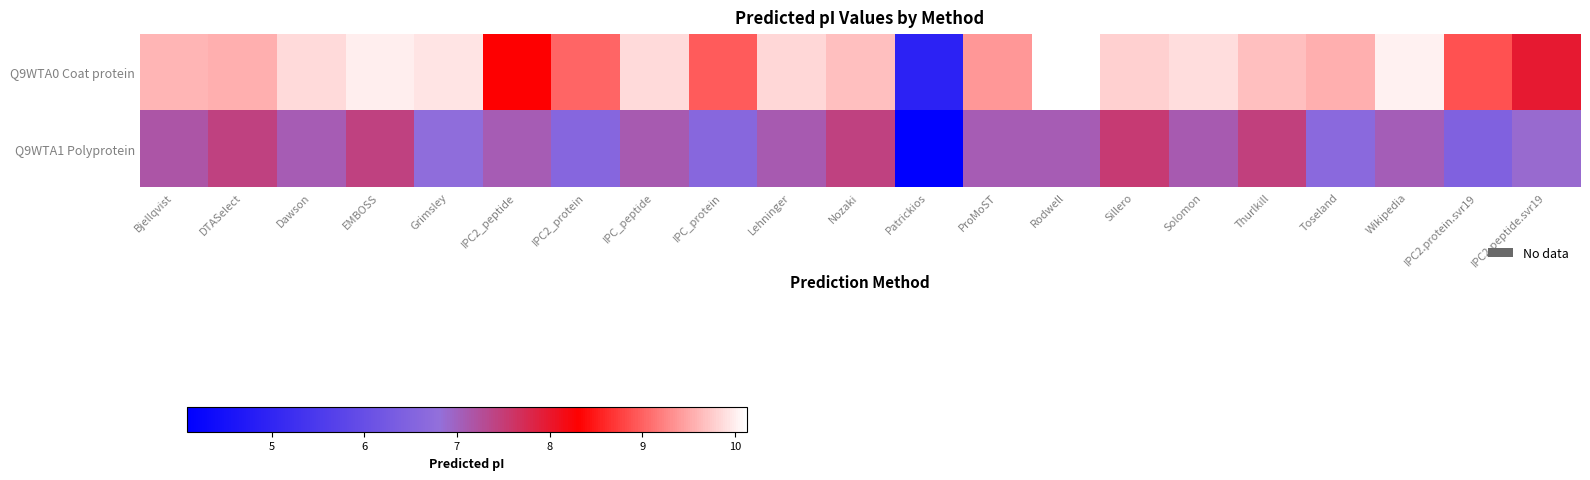

Which series has the largest total across all categories?

Q9WTA0 Coat protein